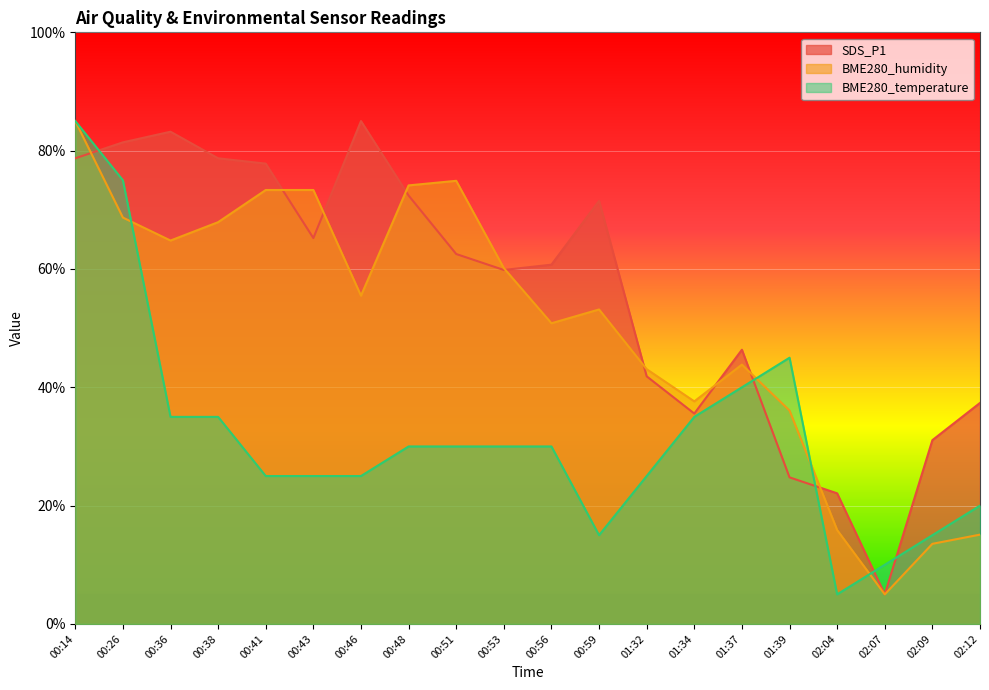

How many interior local valleys does the SDS_P1 series have?

4